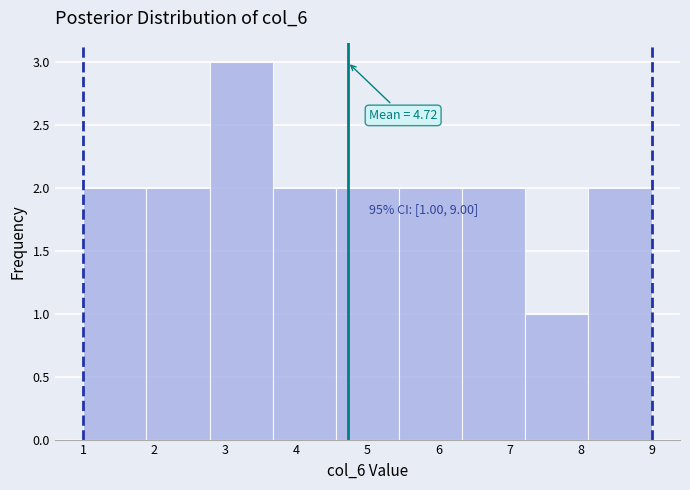

Which range on the x-axis has the tallest bar?

2.8 to 3.7